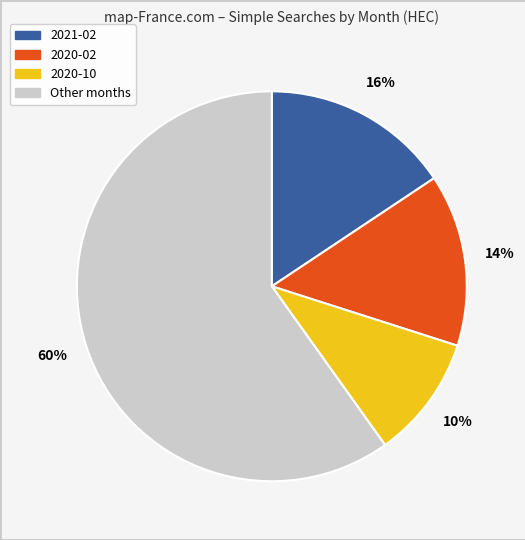

Is there any slice that represents more than half of the pie?

Yes